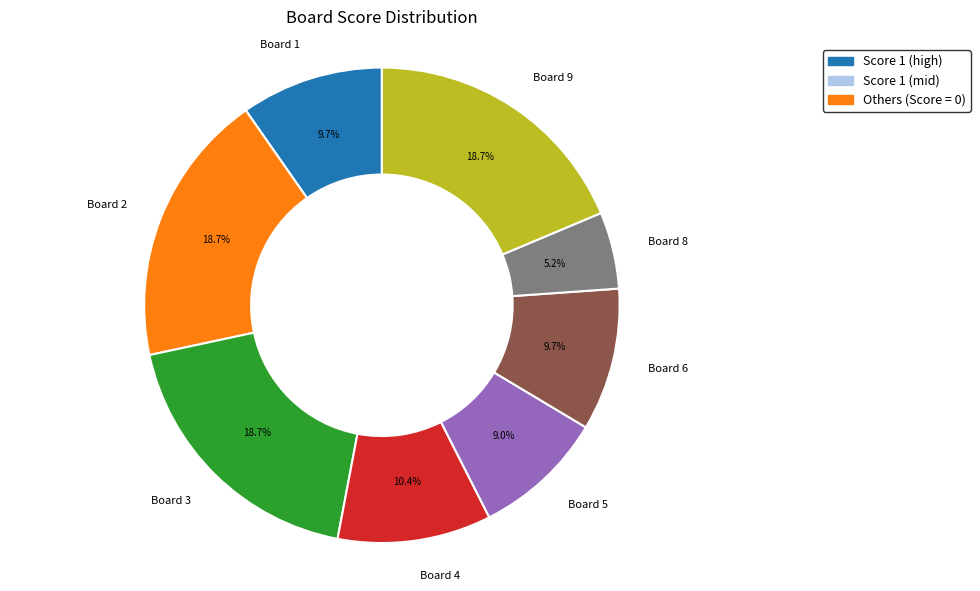

Approximately how many times larger is the value at Board 9 compared to Board 6?

1.9